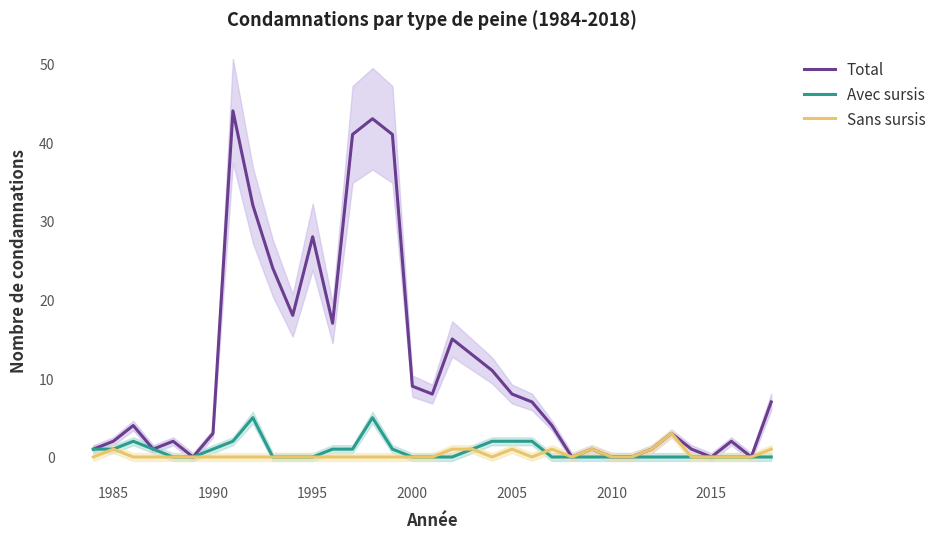

What is the highest value of the Total series?

44